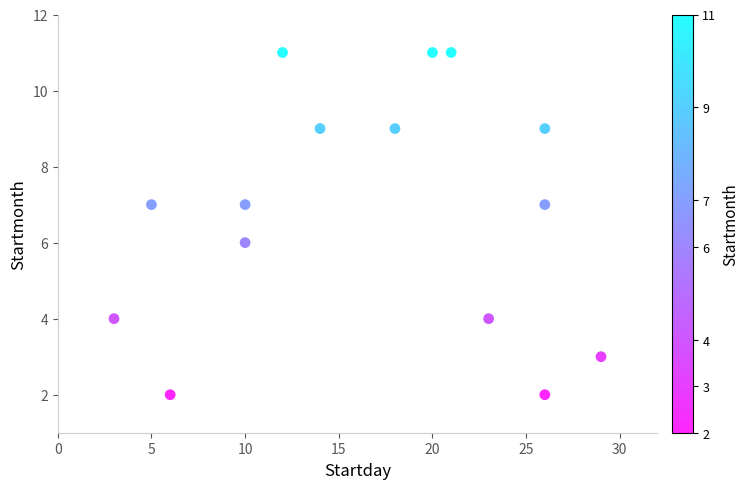

What is the range of X values (max minus min)?

26